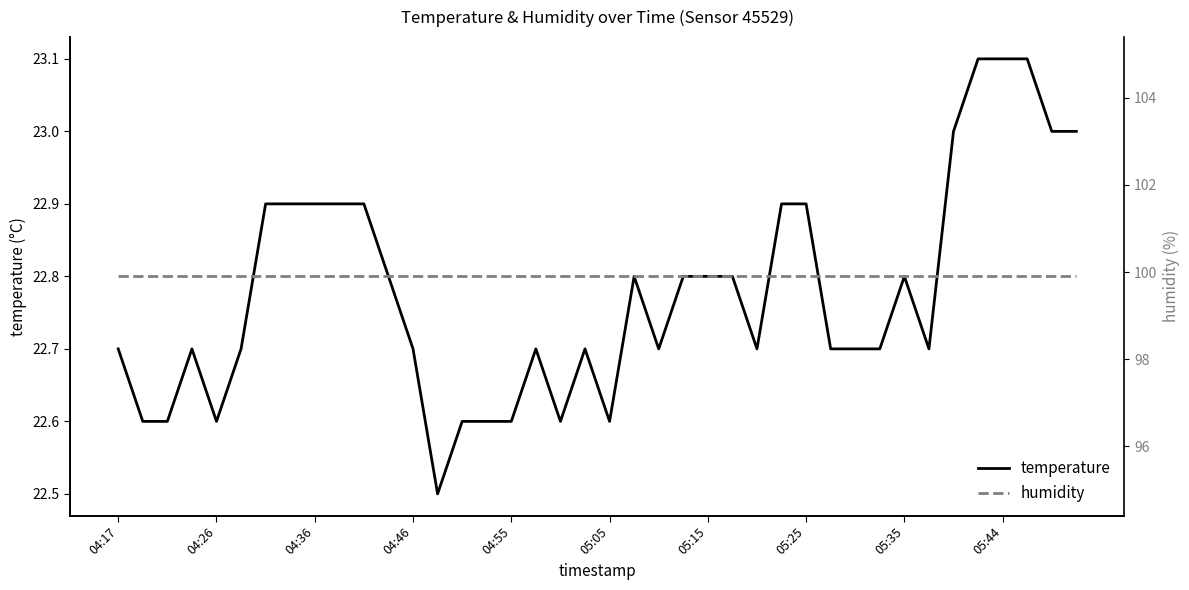

The value of temperature at 05:15 is 14.8. True or false?

False